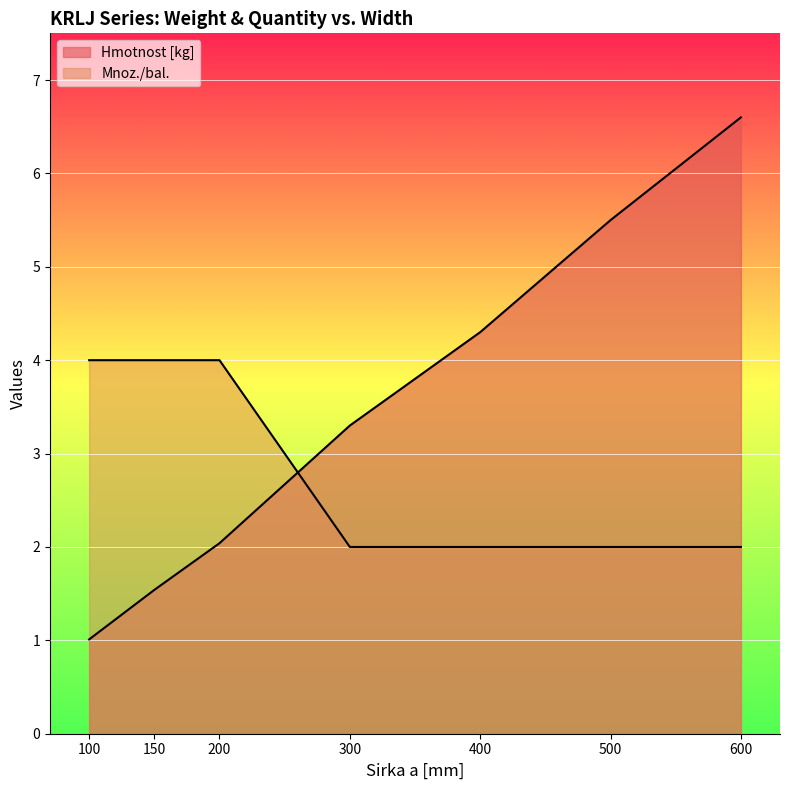

What is the highest value of the Hmotnost [kg] series?

6.6